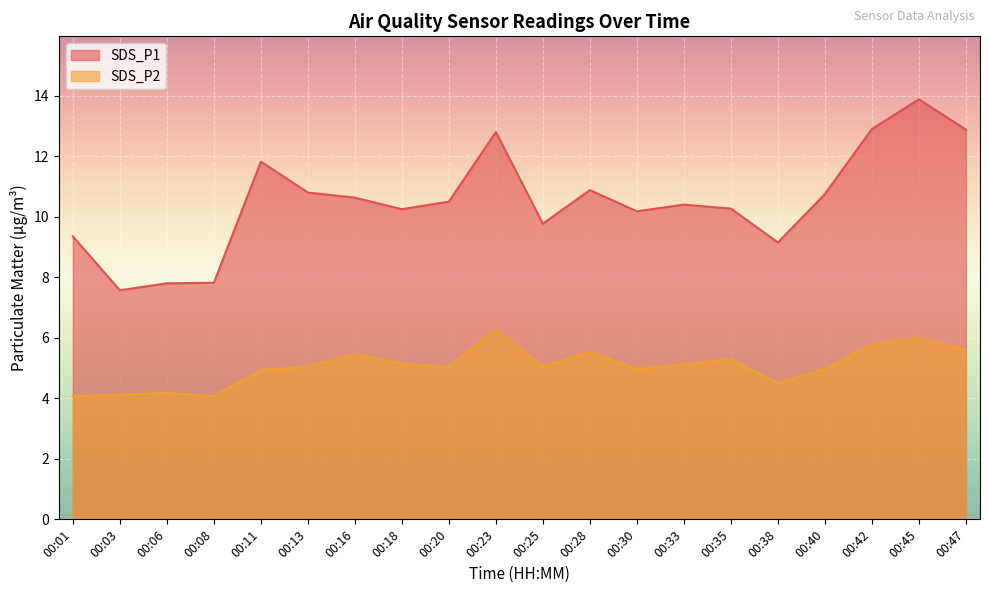

True or false: SDS_P2 has a value of 5.0 at 00:30.

True